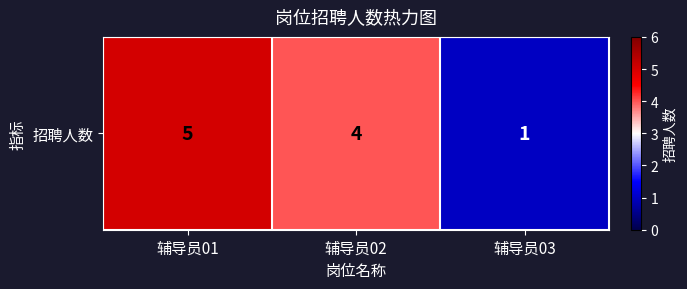

The chart shows a value of 5 at 辅导员01. True or false?

True